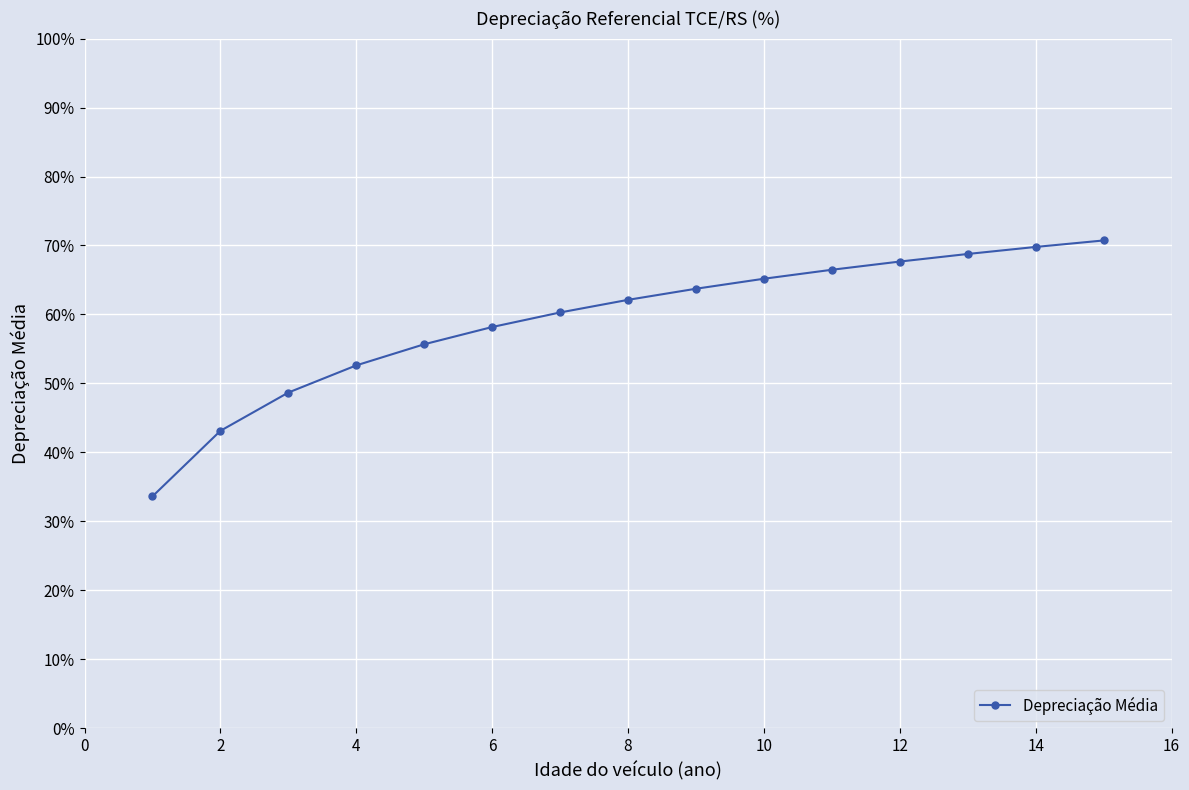

What is the difference between the maximum and minimum values?

37.1